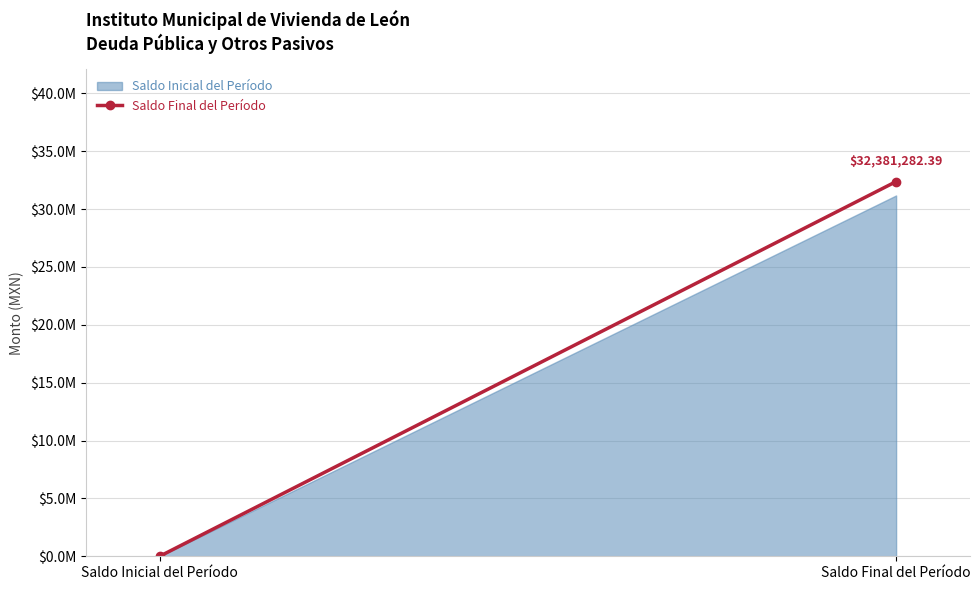

What is the label of the 2nd point from the right?

Saldo Inicial del Período